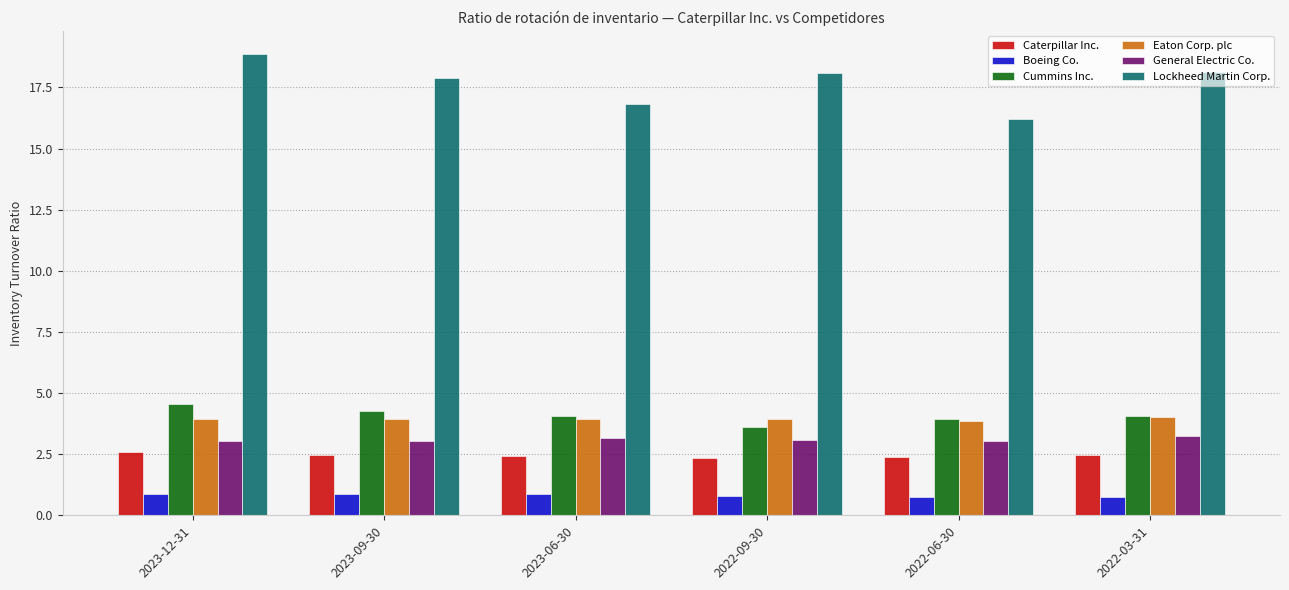

What is the spread (max minus min) of values at 2022-06-30?

15.5